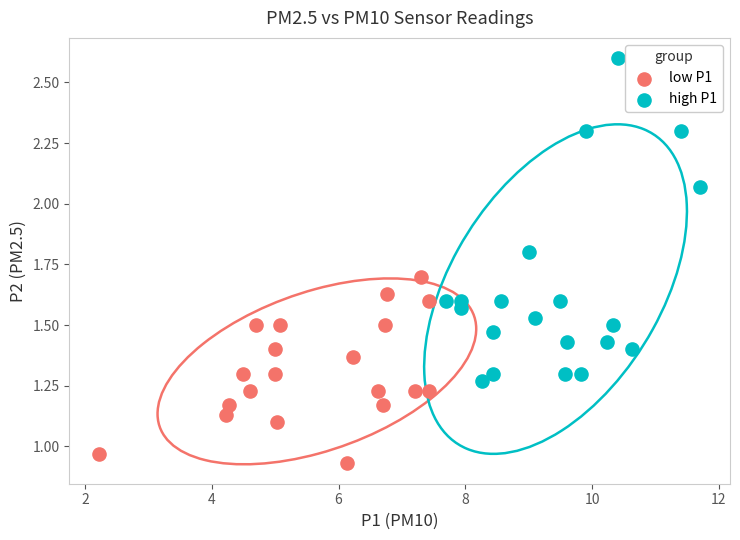

Which series reaches the maximum Y coordinate?

high P1